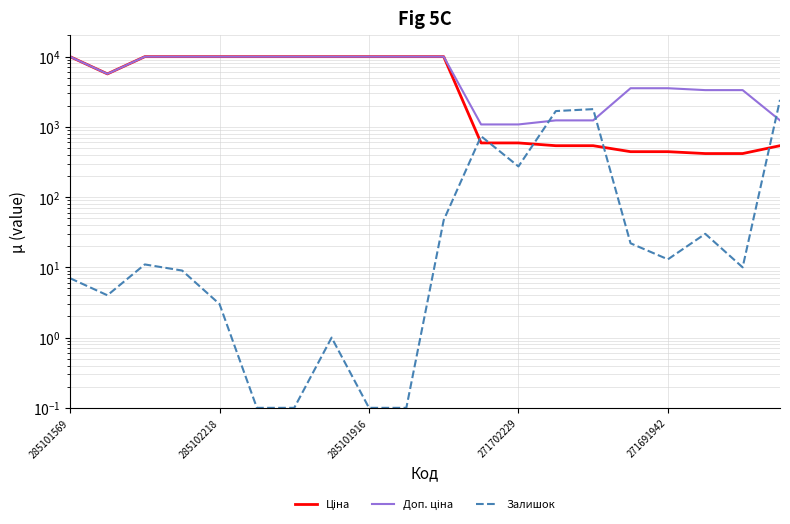

At which label does Залишок first exceed 11?

10